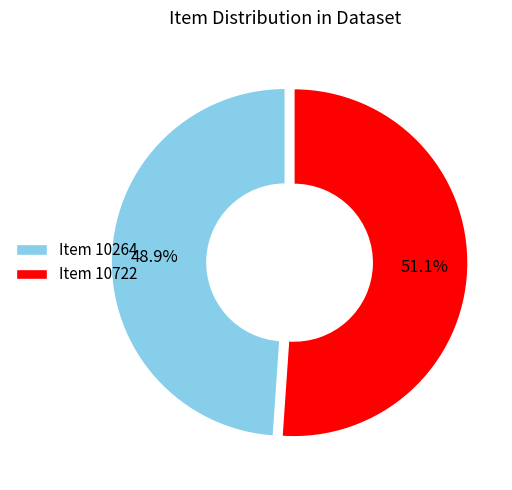

Does Item 10722 represent more than half of the total?

Yes